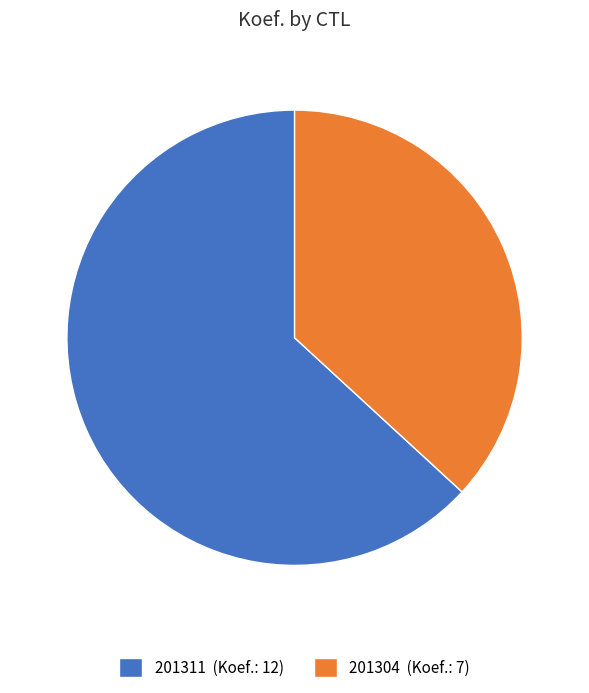

True or false: 201311 accounts for 63% of the total.

True